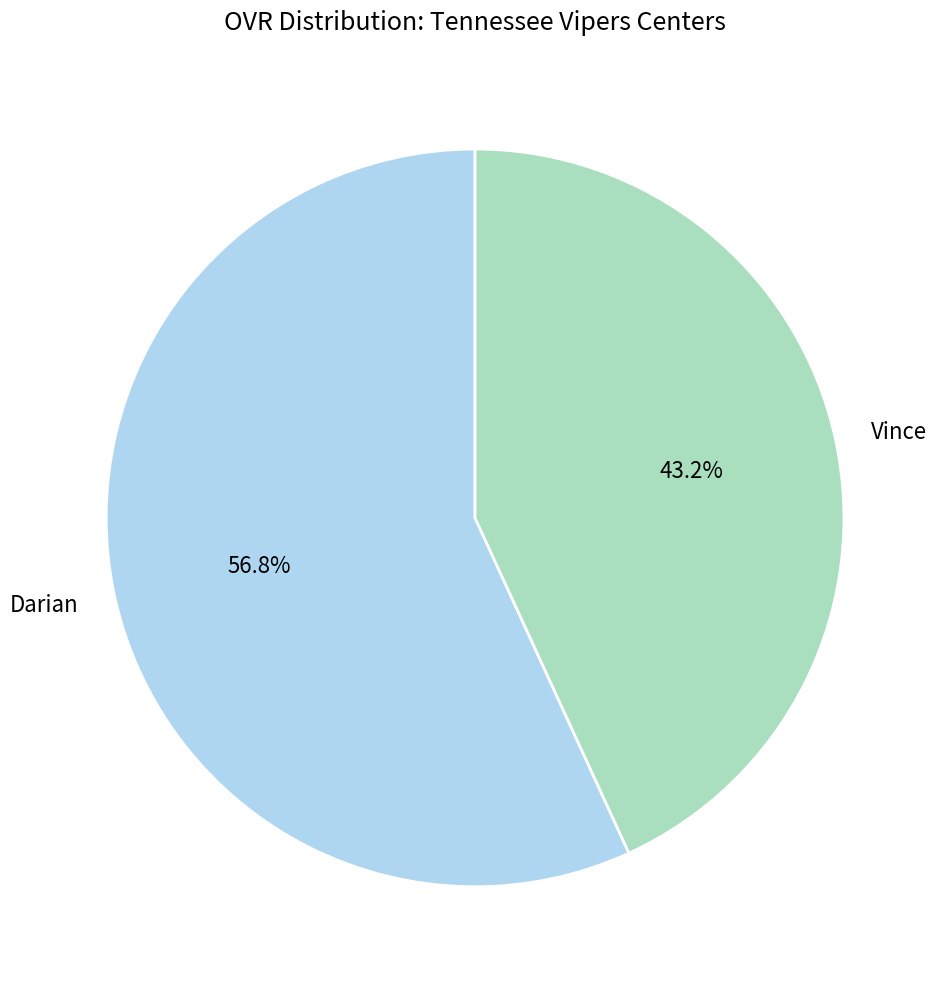

Combined, do Vince and Darian account for over 50%?

Yes